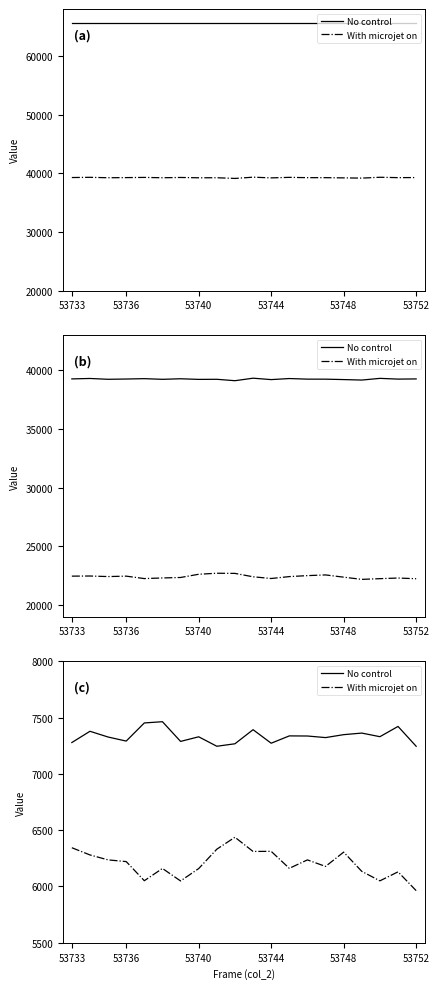

At which label does No control reach its peak?

53752